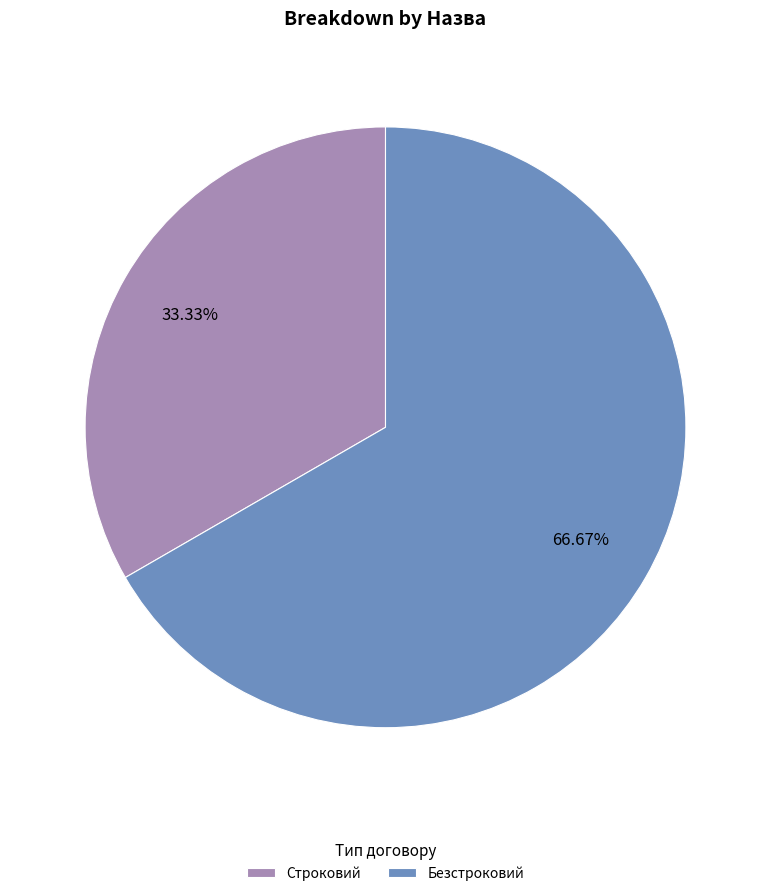

To the nearest percent, what is the difference between the largest and smallest slice percentages?

33%